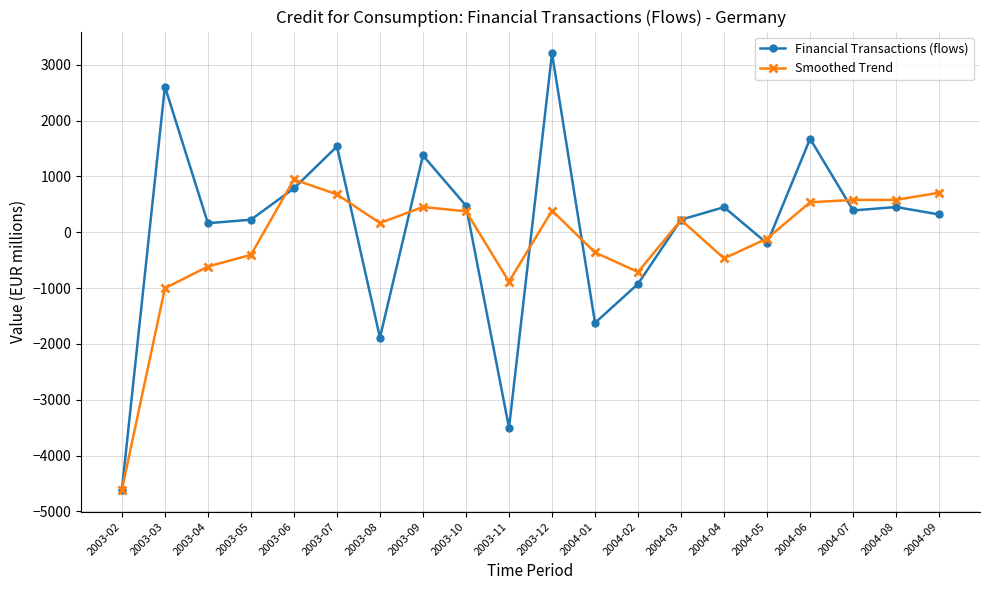

Does the chart display data point markers on the line(s)?

Yes